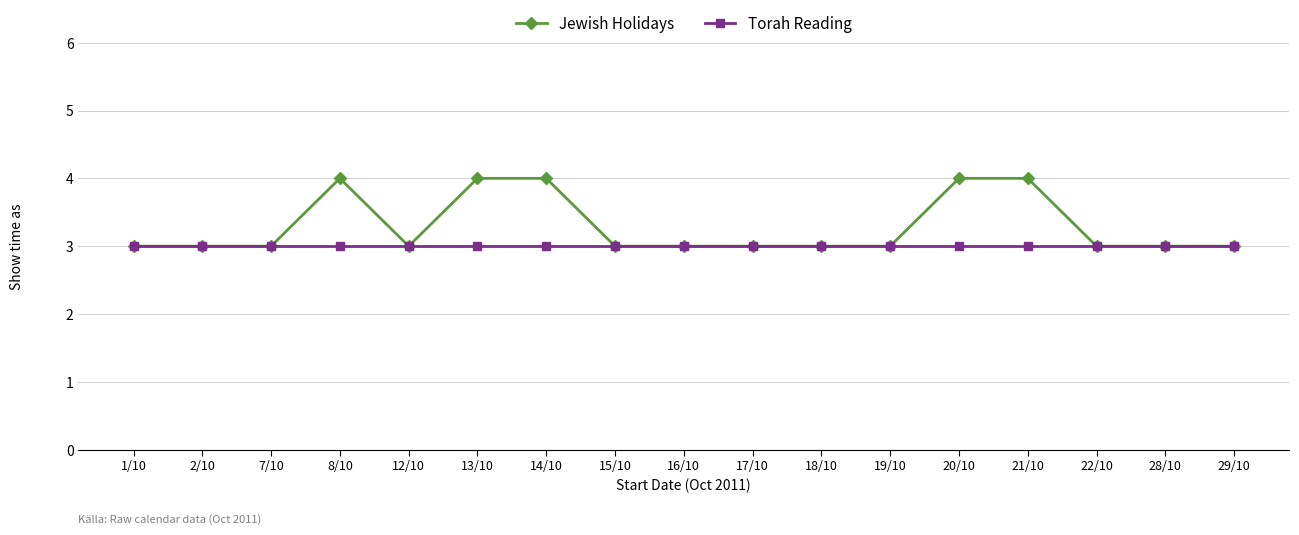

What is the label of the 1st point from the left?

1/10